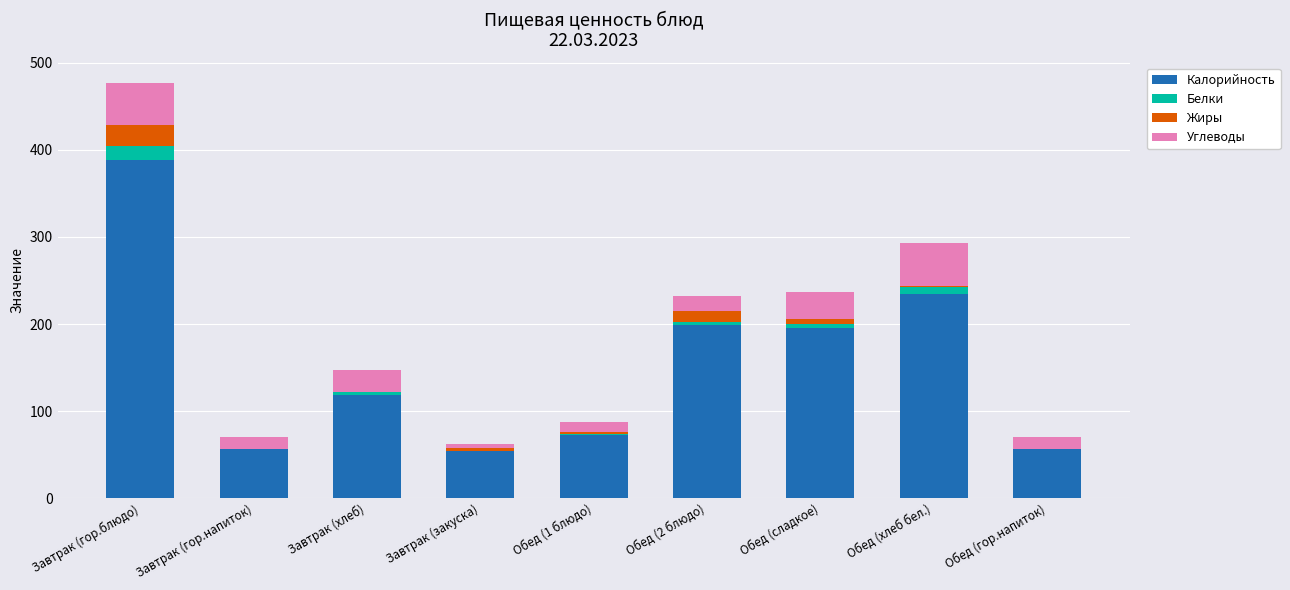

What is the maximum value for Калорийность?

388.4